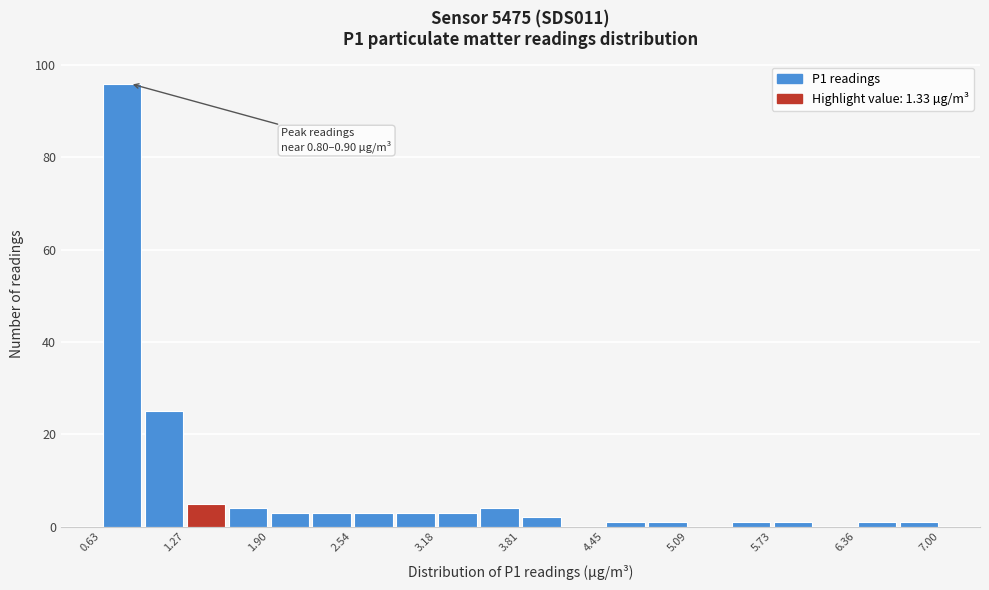

Around what value on the x-axis is the tallest bar? Give the approximate position of its centre, as read against the axis.

0.8